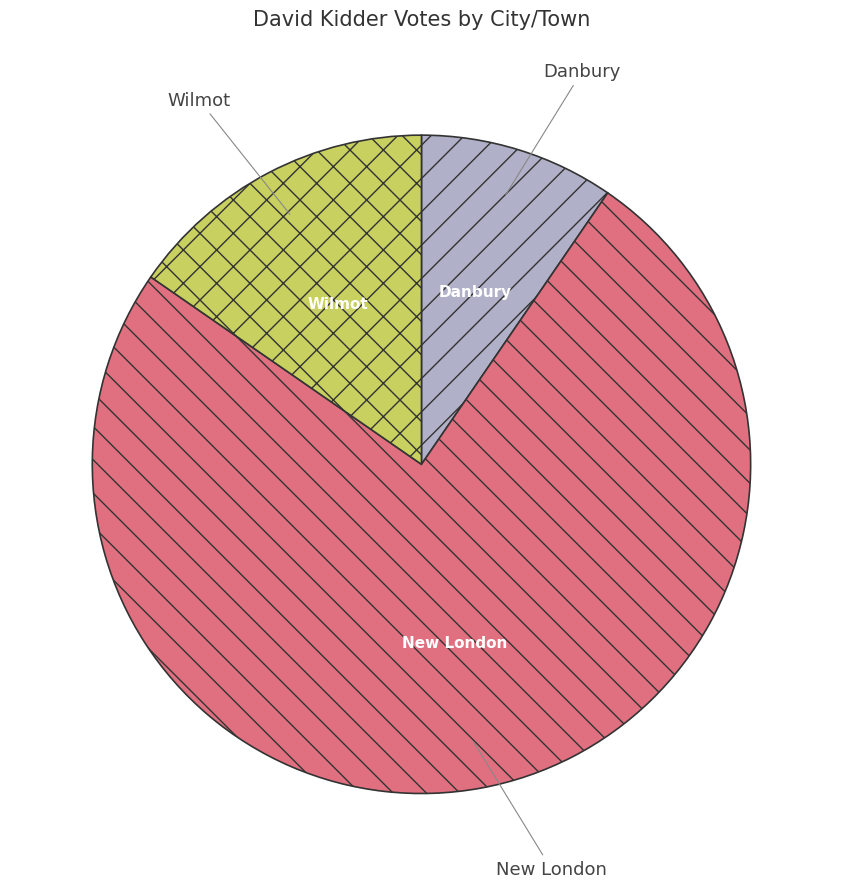

What is the ratio of the value at New London to the value at Danbury?

7.8